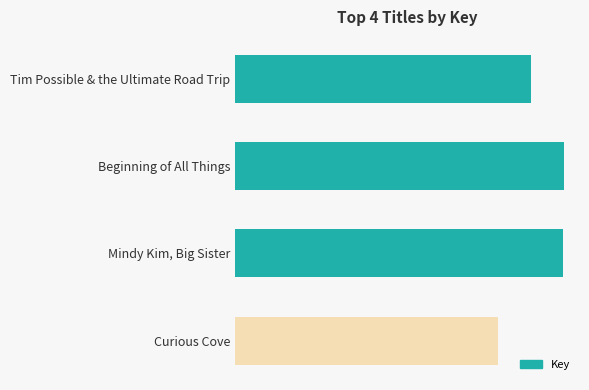

List the labels in order of value, largest first.

Beginning of All Things, Mindy Kim, Big Sister, Tim Possible & the Ultimate Road Trip, Curious Cove